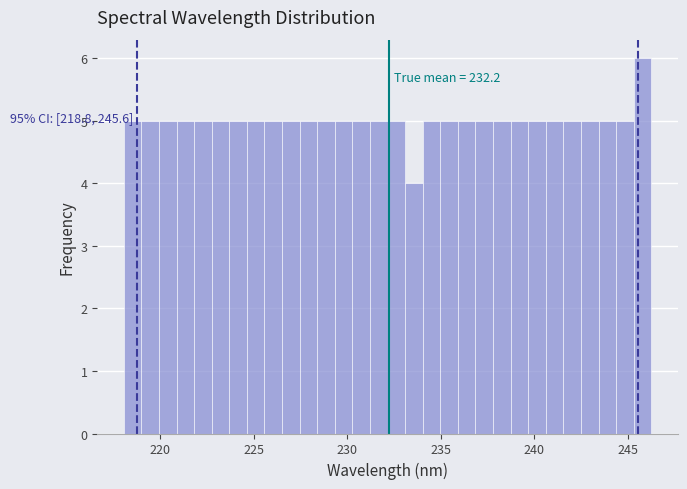

Around what value on the x-axis is the tallest bar? Give the approximate position of its centre, as read against the axis.

246.0